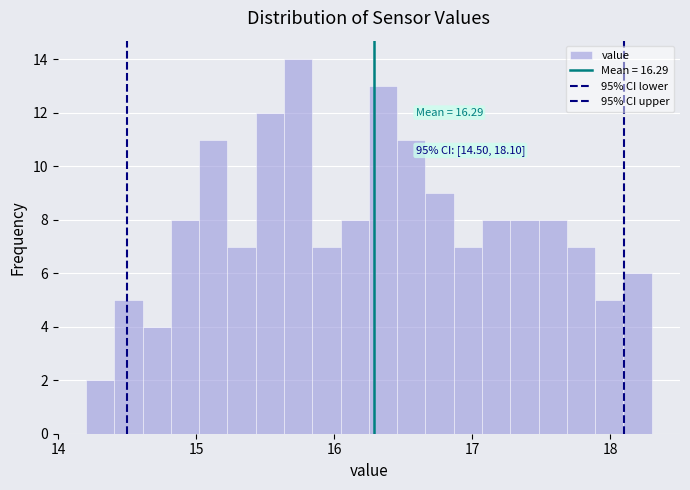

Around what value on the x-axis is the tallest bar? Give the approximate position of its centre, as read against the axis.

15.7